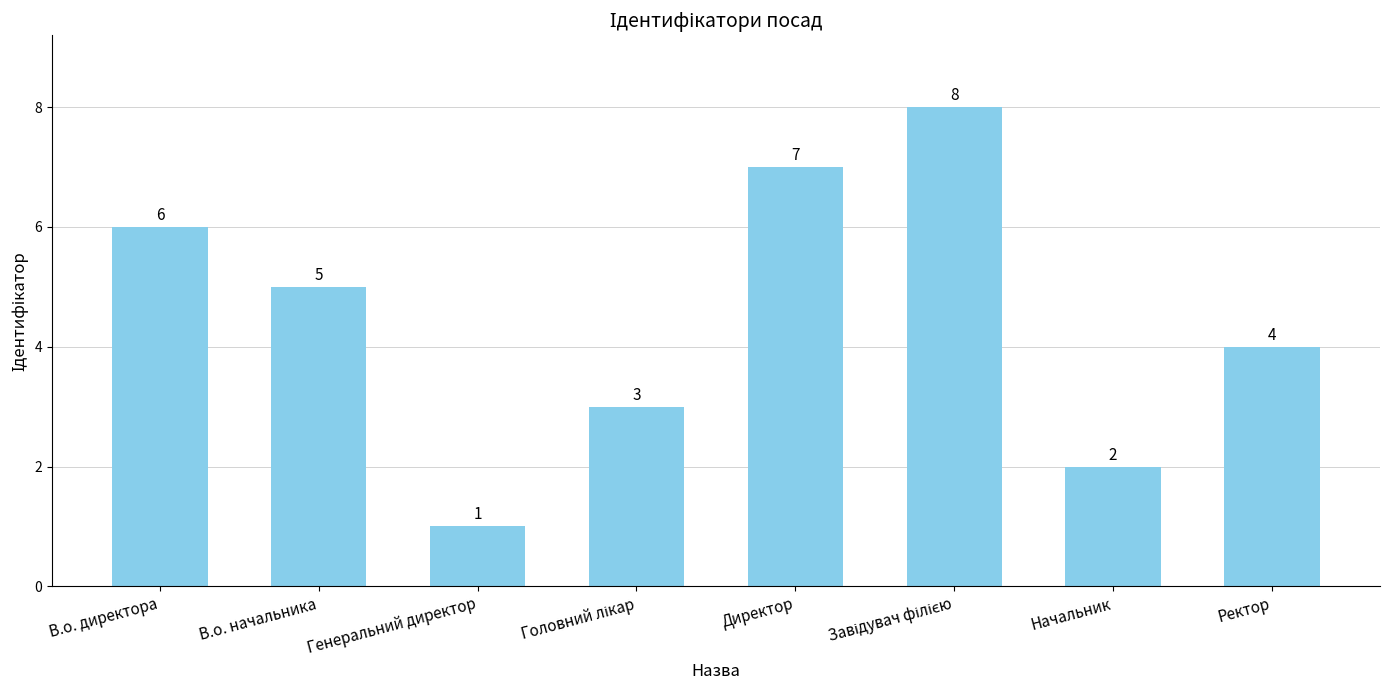

What is the change in value from В.о. начальника to Начальник?

-3